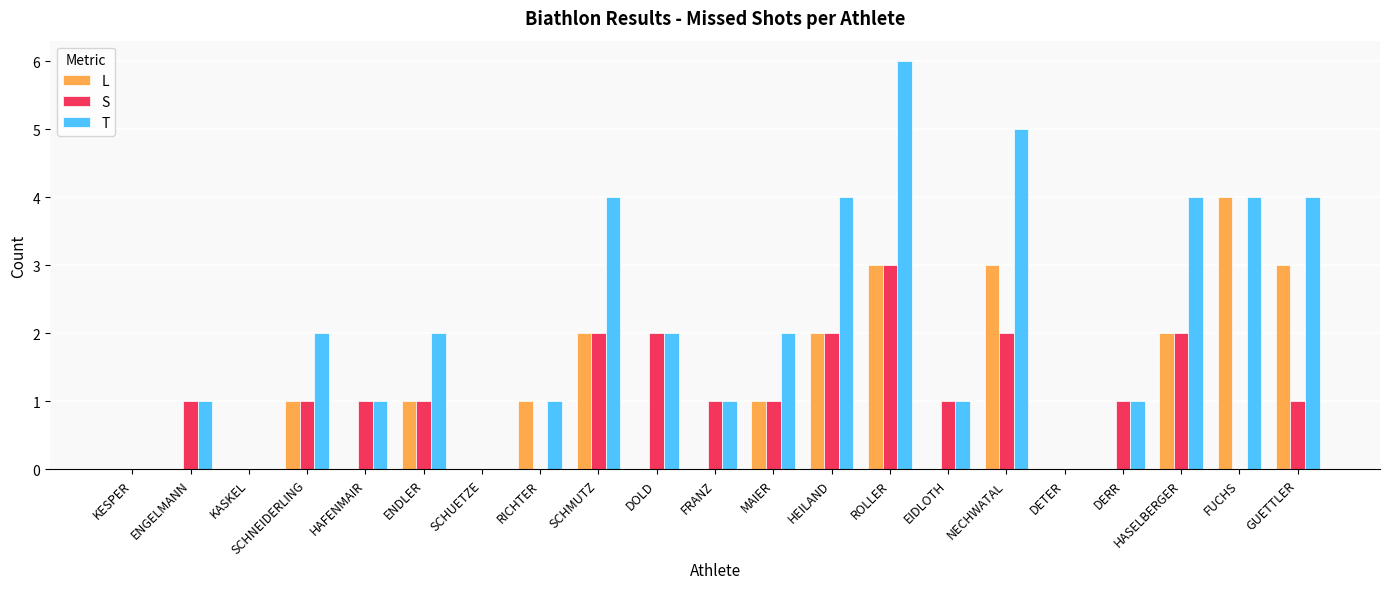

Count the number of data series in this chart.

3